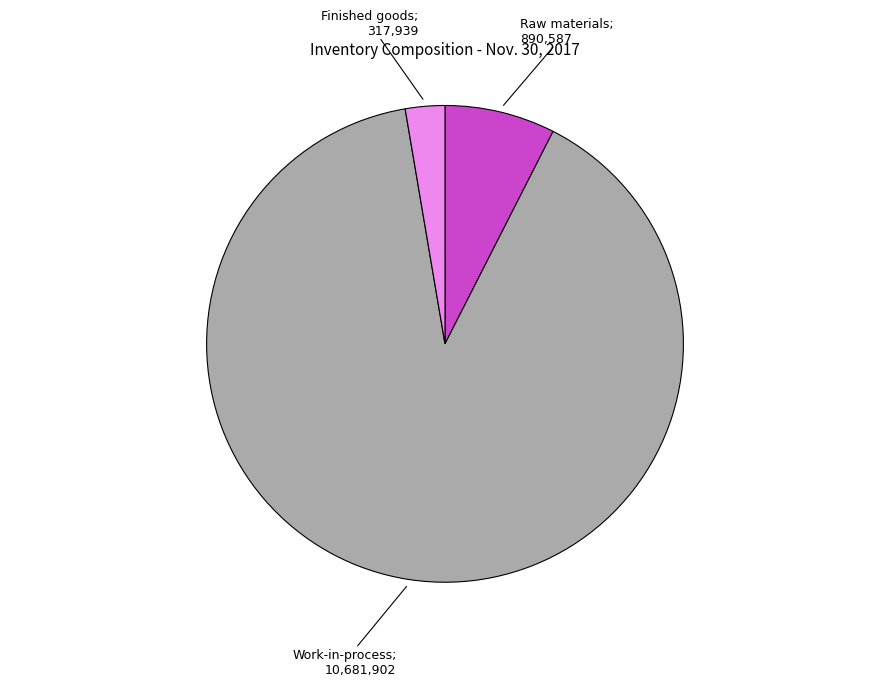

Is there a majority slice in this chart?

Yes